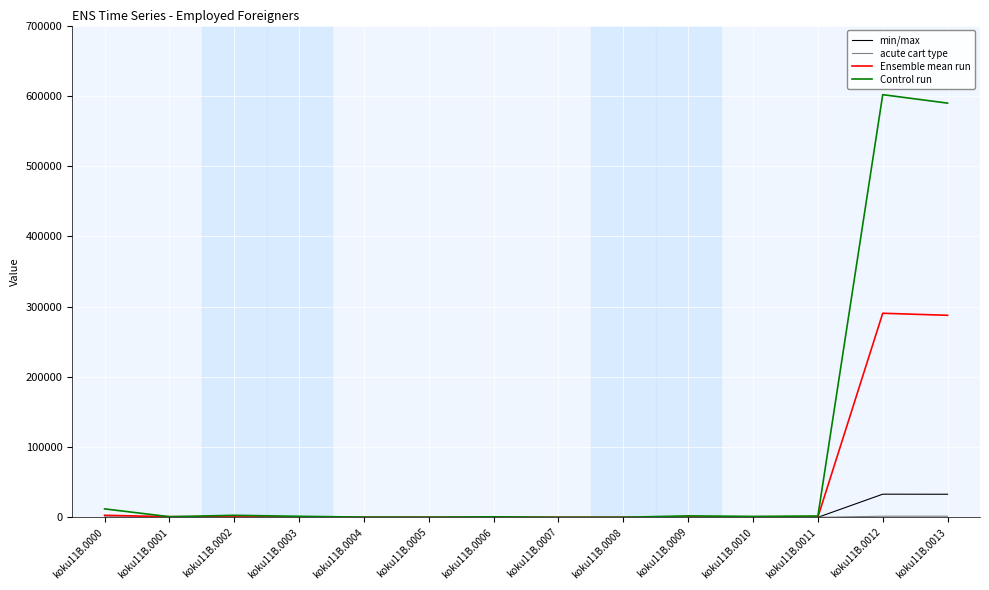

What is the highest value of the min/max series?

32960